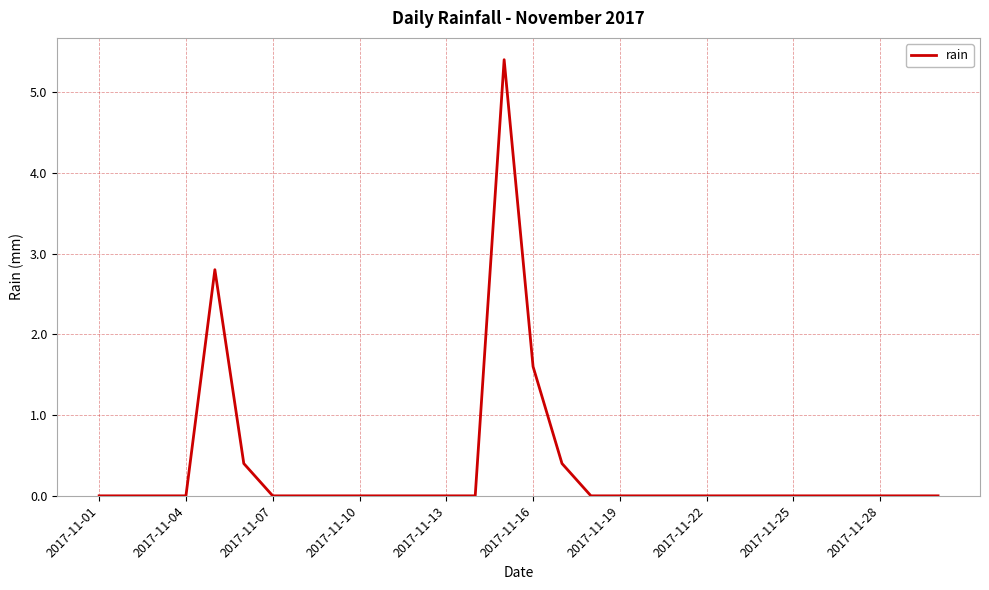

What is the maximum value shown in the chart?

5.4